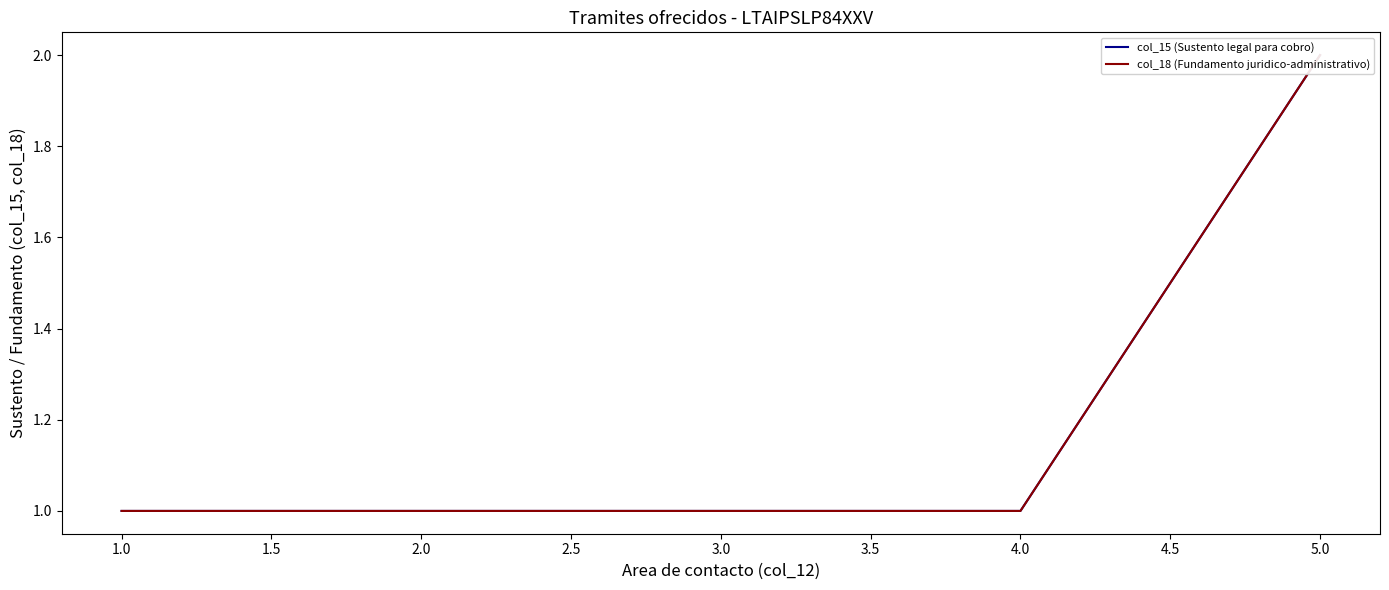

What is the total value across all series at 4.0?

2